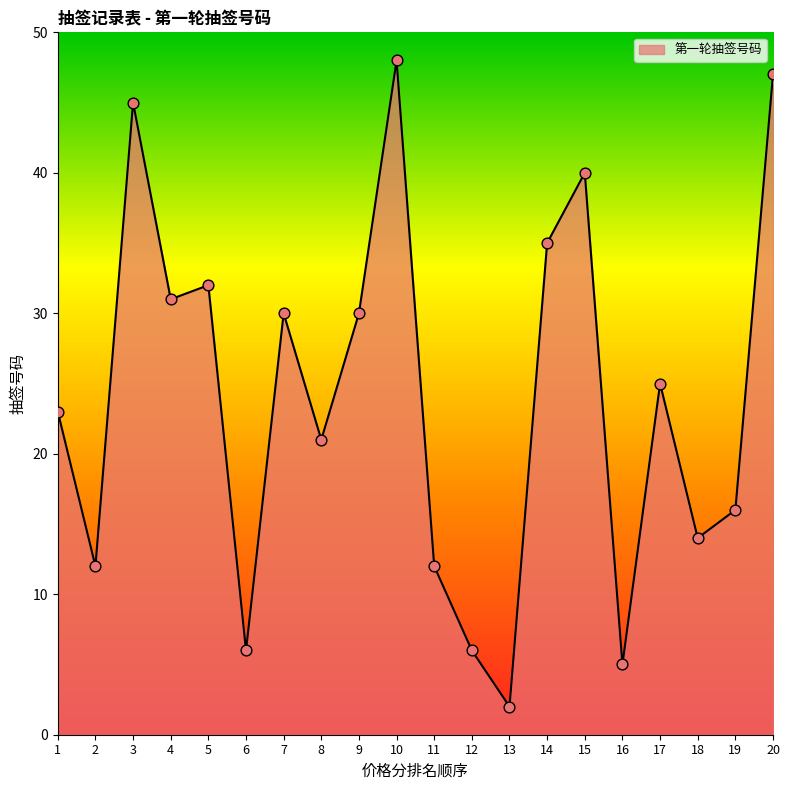

What is the ratio of the value at 11 to the value at 16?

2.4